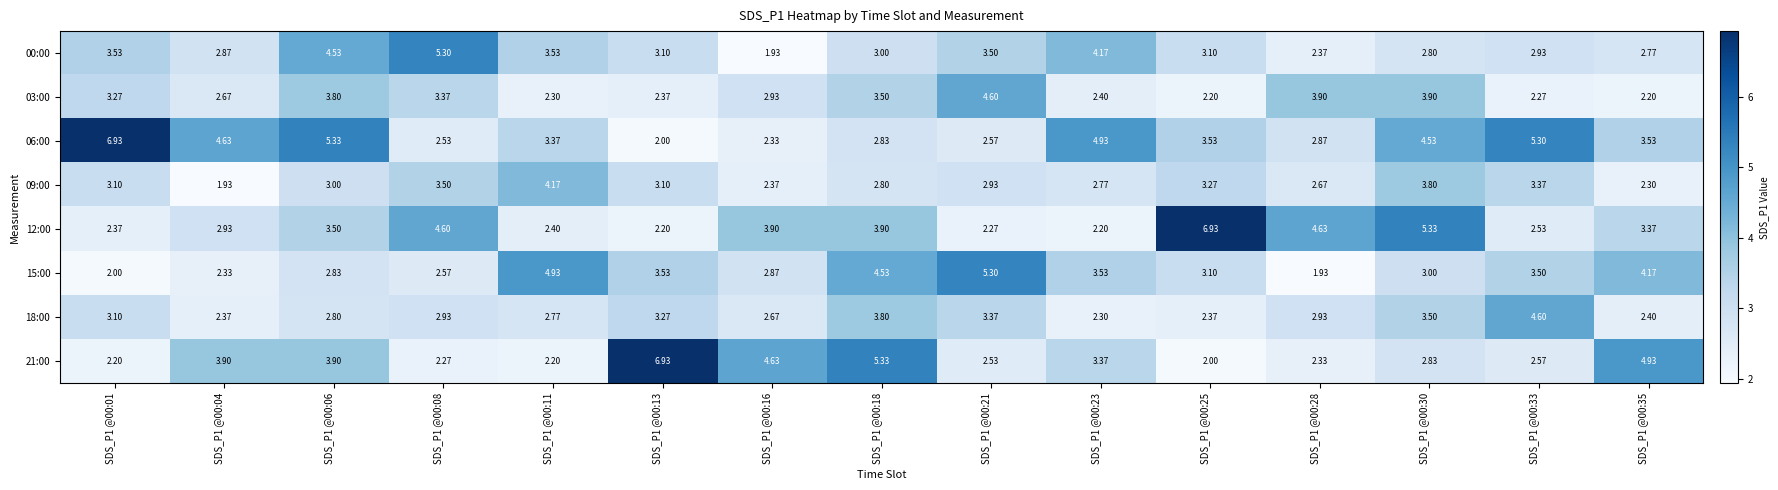

Is the value of 21:00 at SDS_P1 @00:04 greater than the value of 15:00 at SDS_P1 @00:28?

Yes